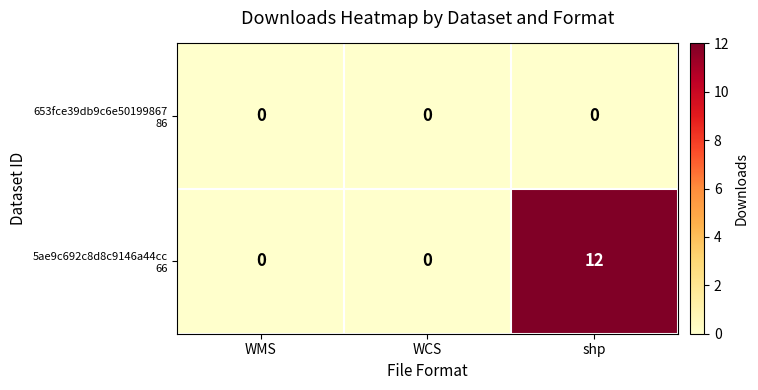

At which category is the sum across all series the highest?

shp